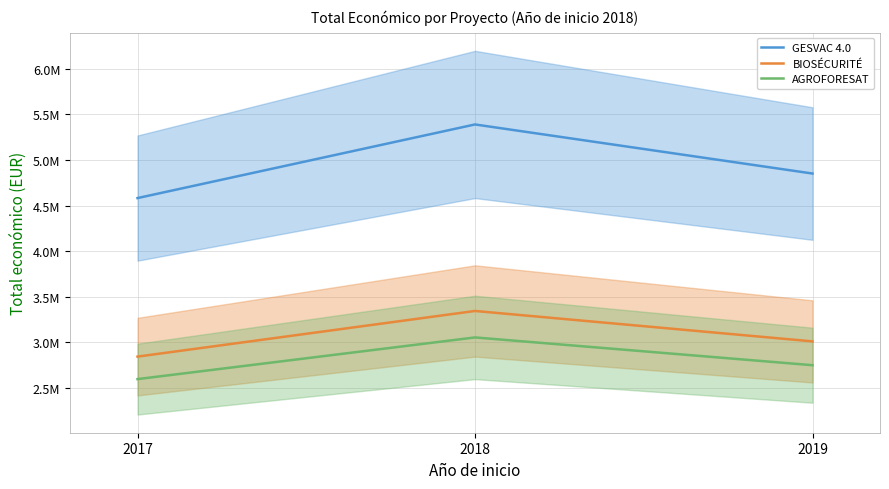

How many values in the GESVAC 4.0 series exceed 4851538?

2